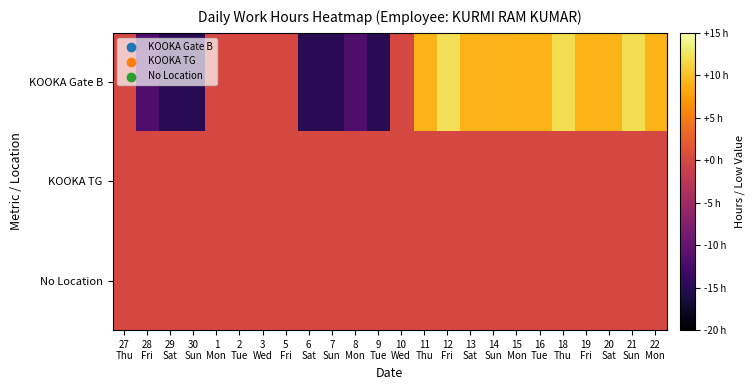

At 12 Fri, list the series in order from smallest to largest.

KOOKA TG, No Location, KOOKA Gate B